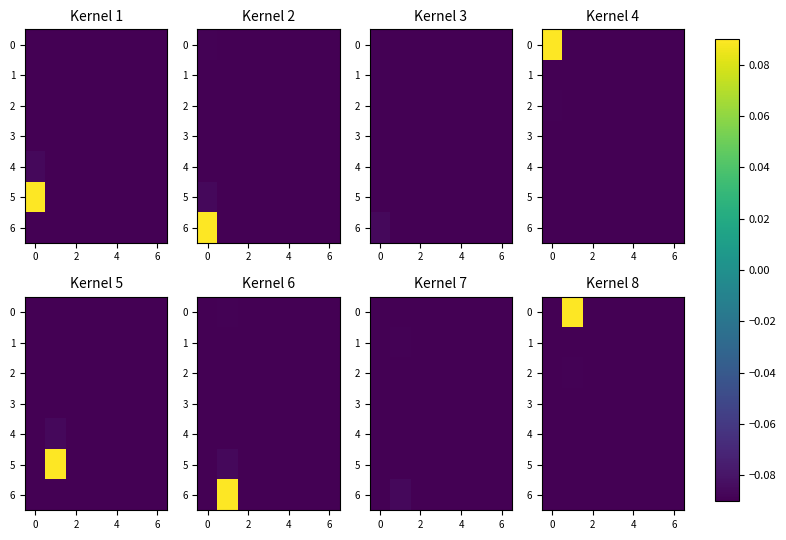

What is the sum of the 2 values at 4 and 6?

-0.2